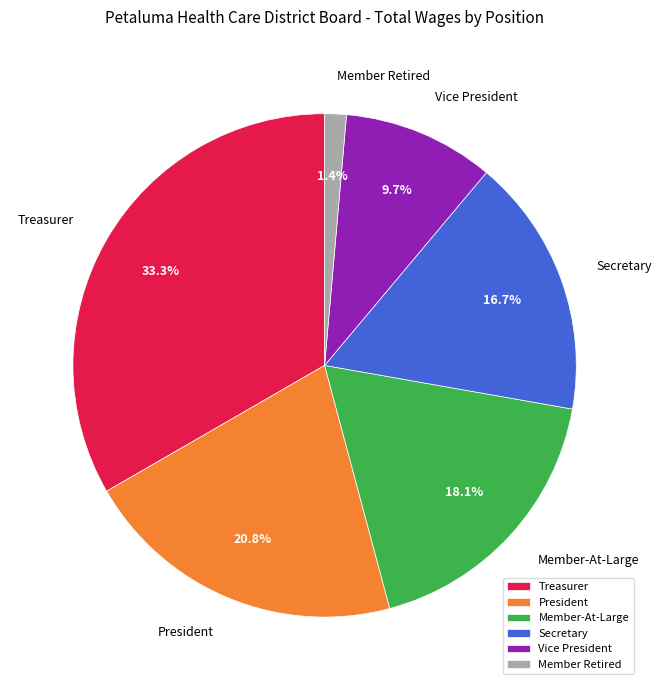

Does any single category account for the majority?

No